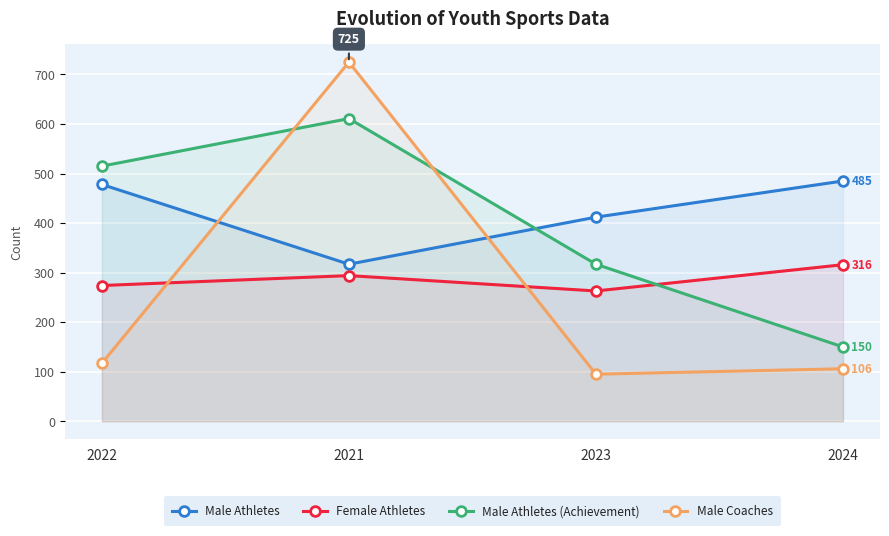

How many intersections are there between Male Coaches and Male Athletes (Achievement)?

2